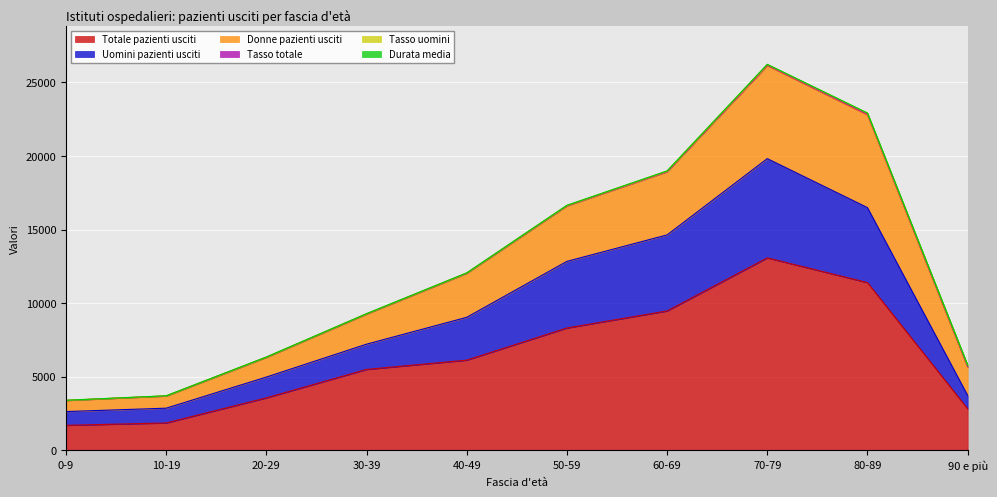

The value of Totale pazienti usciti at 10-19 is 819.9. True or false?

False